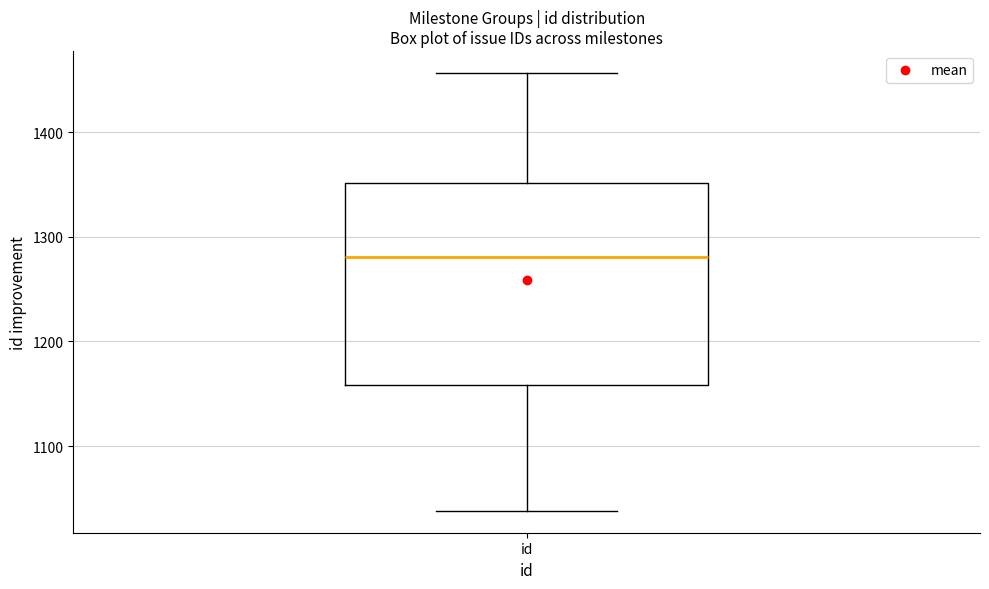

Transcribe this box plot: give where the median line is, the range the box spans, and where the two whiskers end, as read against the y-axis. The values are not printed on the chart, so give them approximately, as read against the axis.

median 1280, box 1160 to 1350, whiskers 1040 to 1460